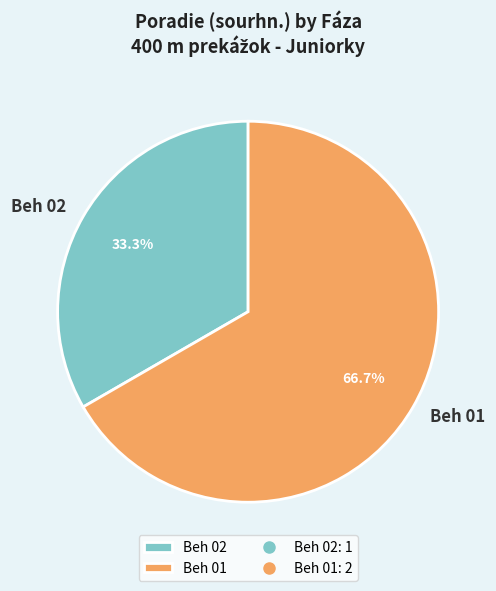

What is the ratio of the value at Beh 01 to the value at Beh 02?

2.0